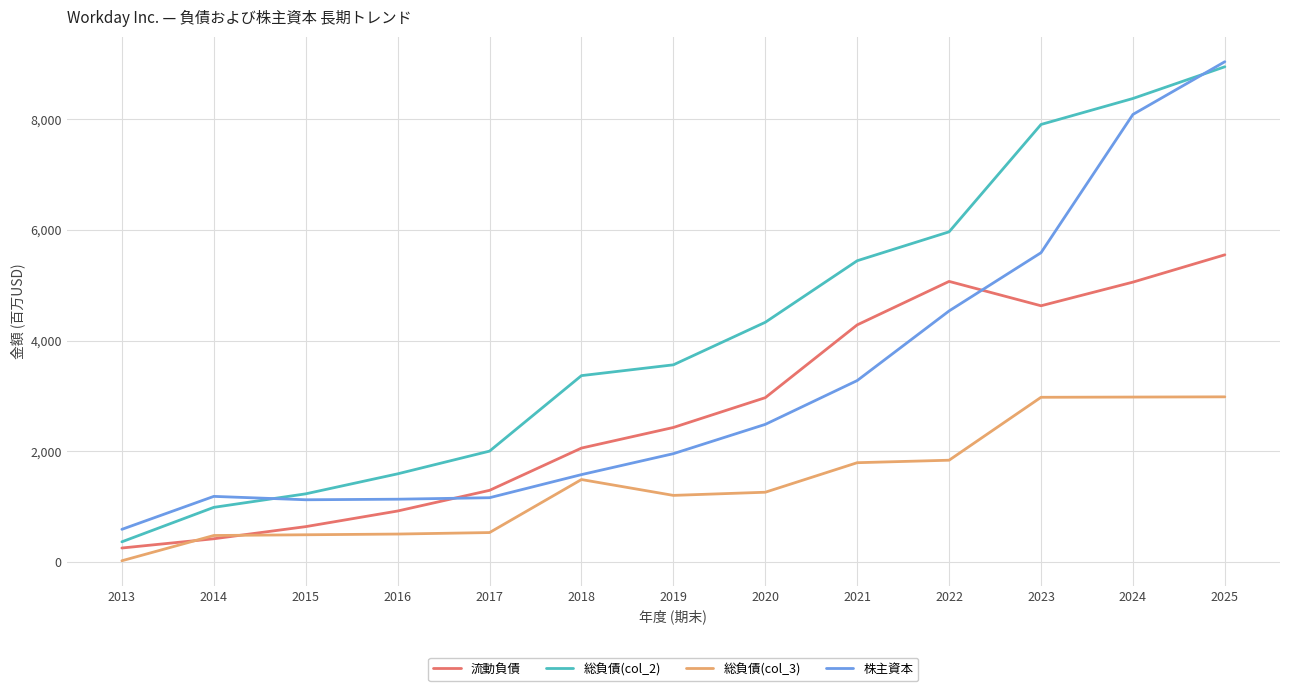

What is the maximum value for 流動負債?

5548